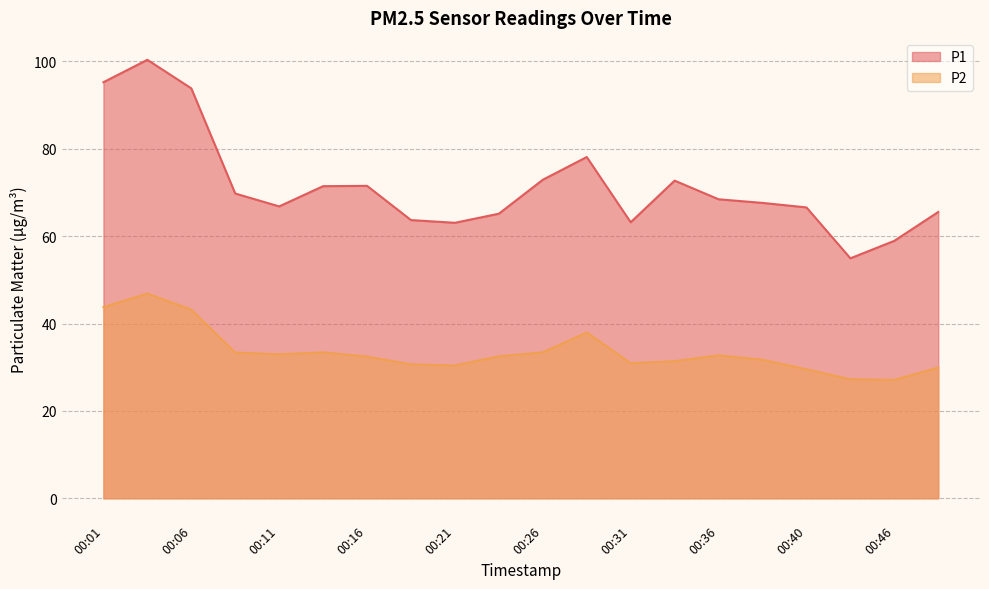

What is the lowest value of the P1 series?

54.9